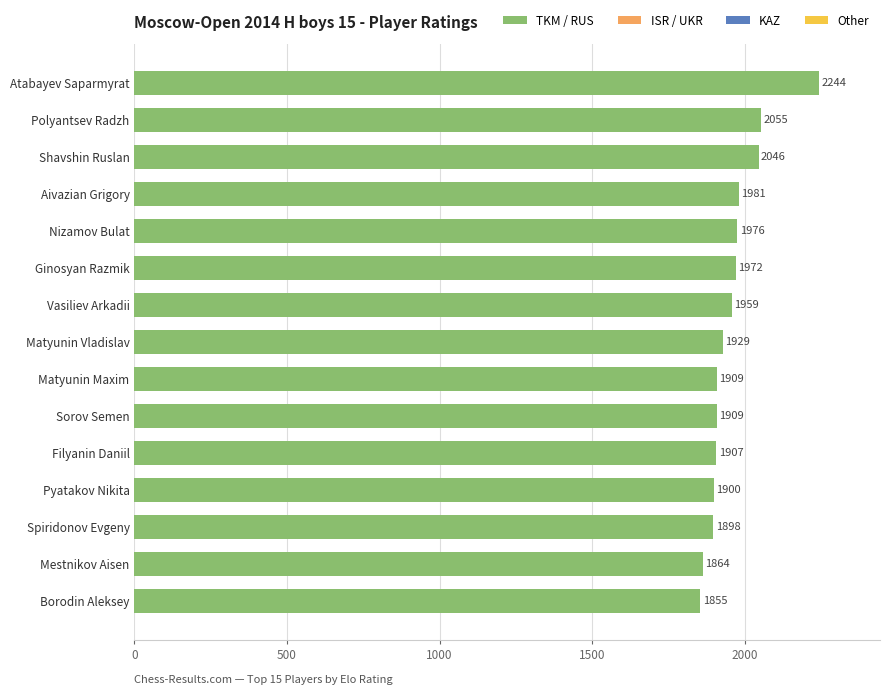

At which category does the chart reach its peak across all series?

Atabayev Saparmyrat